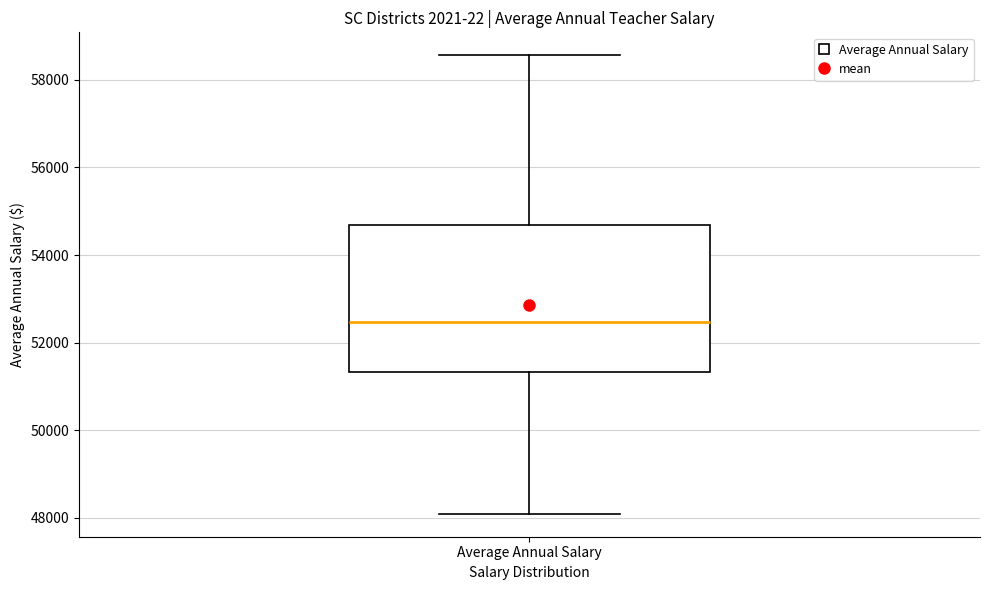

Transcribe this box plot: give where the median line is, the range the box spans, and where the two whiskers end, as read against the y-axis. The values are not printed on the chart, so give them approximately, as read against the axis.

median 52400, box 51400 to 54600, whiskers 48000 to 58600